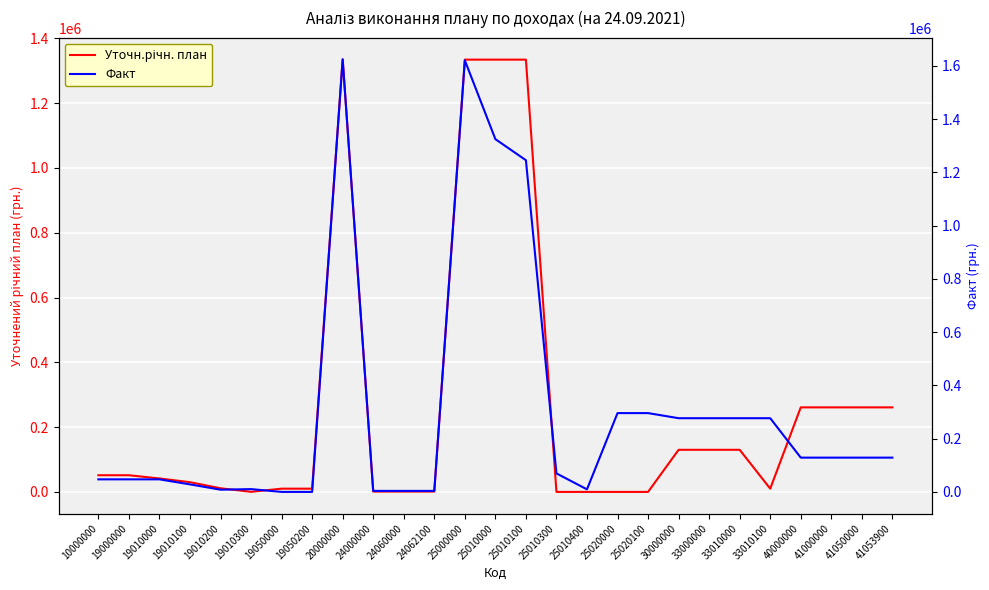

Does the chart display data point markers on the line(s)?

No